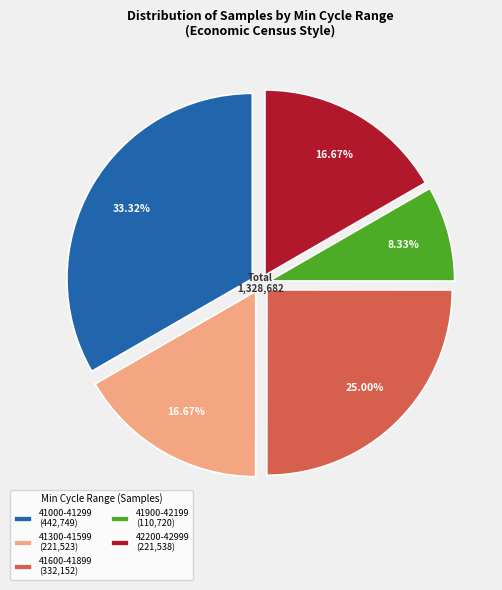

Is 41900-42199 (110,720) the majority of the pie?

No